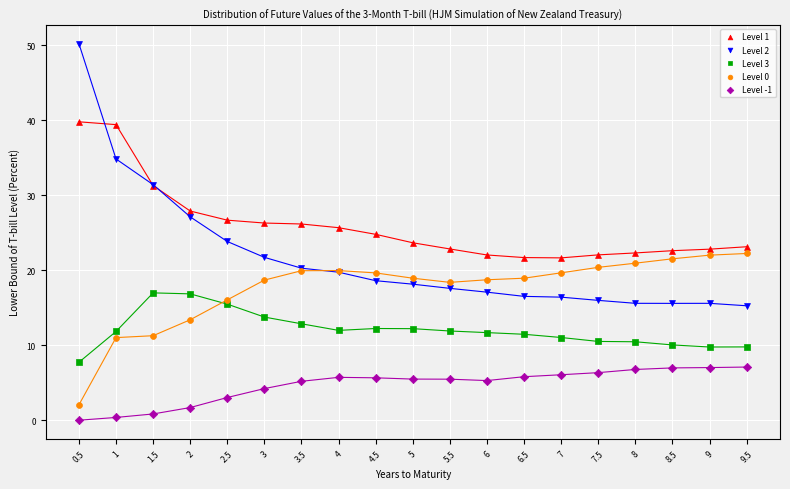

What is the X range (max minus min) for the scatter plot?

9.0